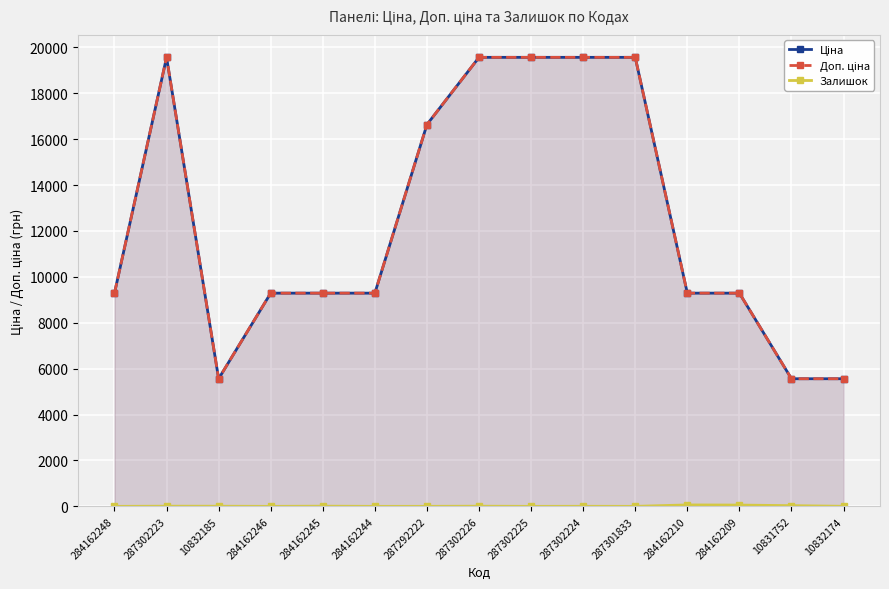

Which category has the lowest value in the Ціна series?

10832185